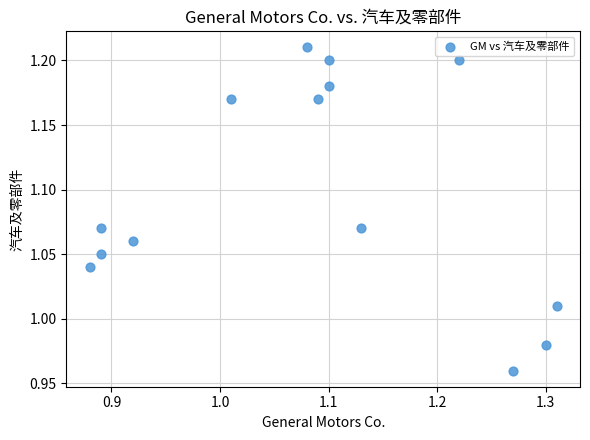

What is the range of X values (max minus min)?

0.4